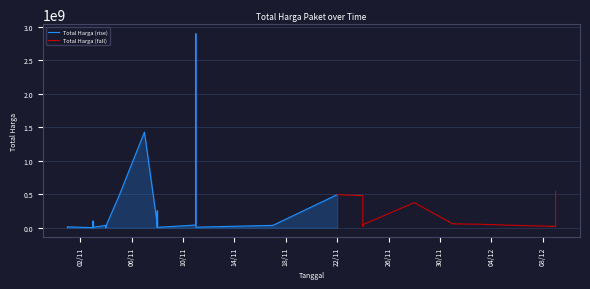

List the labels in order of value, smallest first.

2021-11-03, 2021-11-03, 2021-11-03, 2021-11-01, 2021-11-04, 2021-11-03, 2021-11-08, 2021-11-03, 2021-11-03, 2021-11-11, 2021-11-03, 2021-11-08, 2021-11-01, 2021-11-08, 2021-12-09, 2021-11-24, 2021-11-04, 2021-12-07, 2021-11-04, 2021-11-04, 2021-11-17, 2021-11-11, 2021-11-24, 2021-11-08, 2021-12-03, 2021-12-01, 2021-11-03, 2021-11-08, 2021-11-28, 2021-11-05, 2021-11-24, 2021-11-22, 2021-12-09, 2021-11-07, 2021-11-11